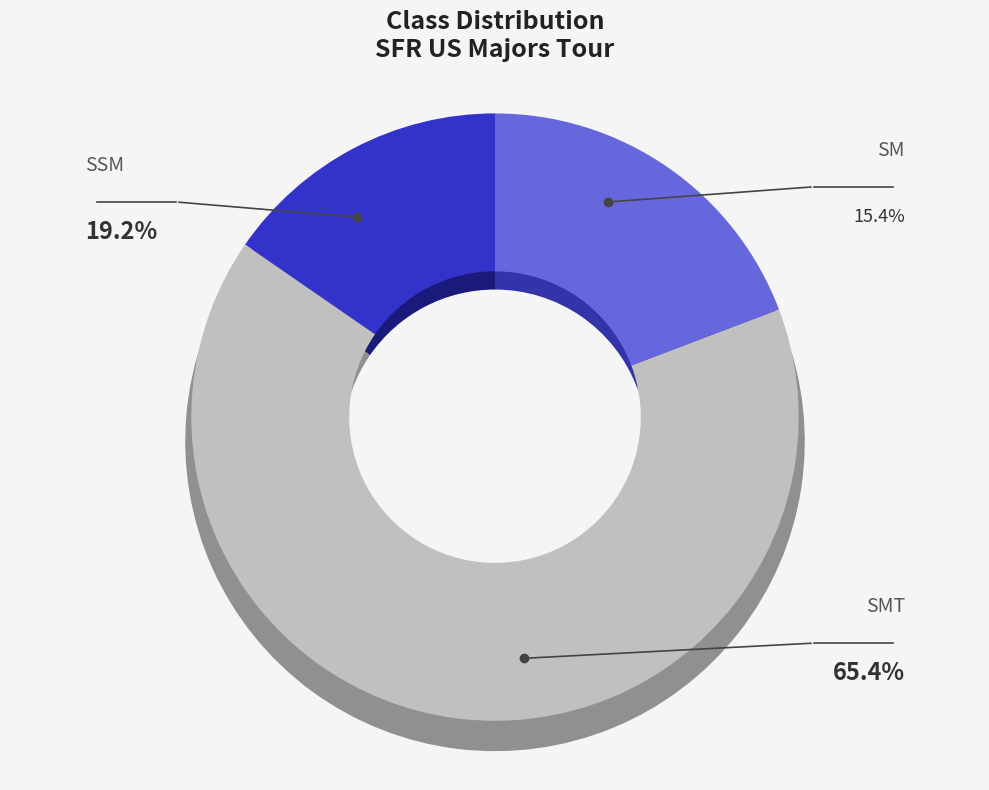

What is the ratio of the value at SMT to the value at SM?

4.2